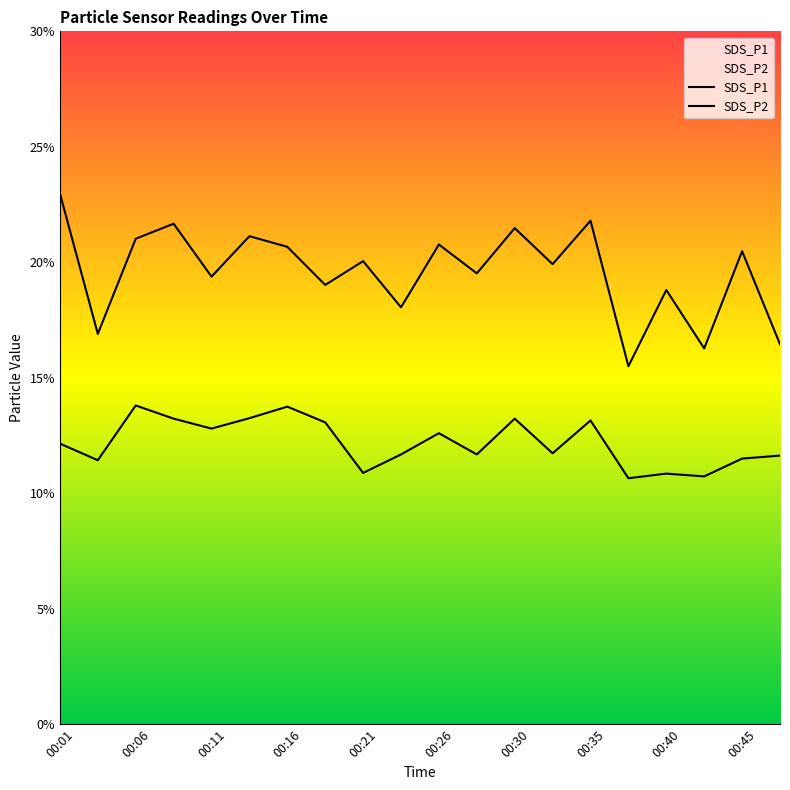

True or false: SDS_P2 and SDS_P1 intersect in this chart.

False